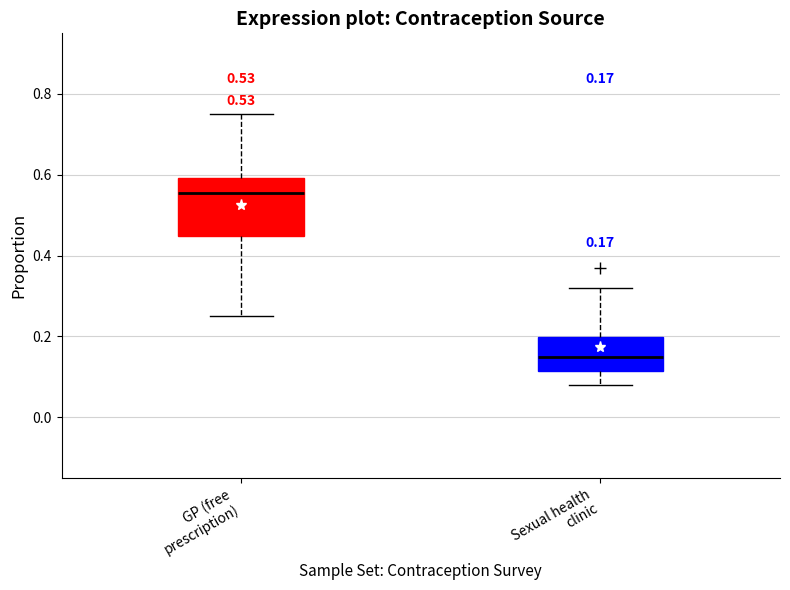

Comparing the boxes themselves (not the whiskers), which one is the tallest?

GP (free prescription)